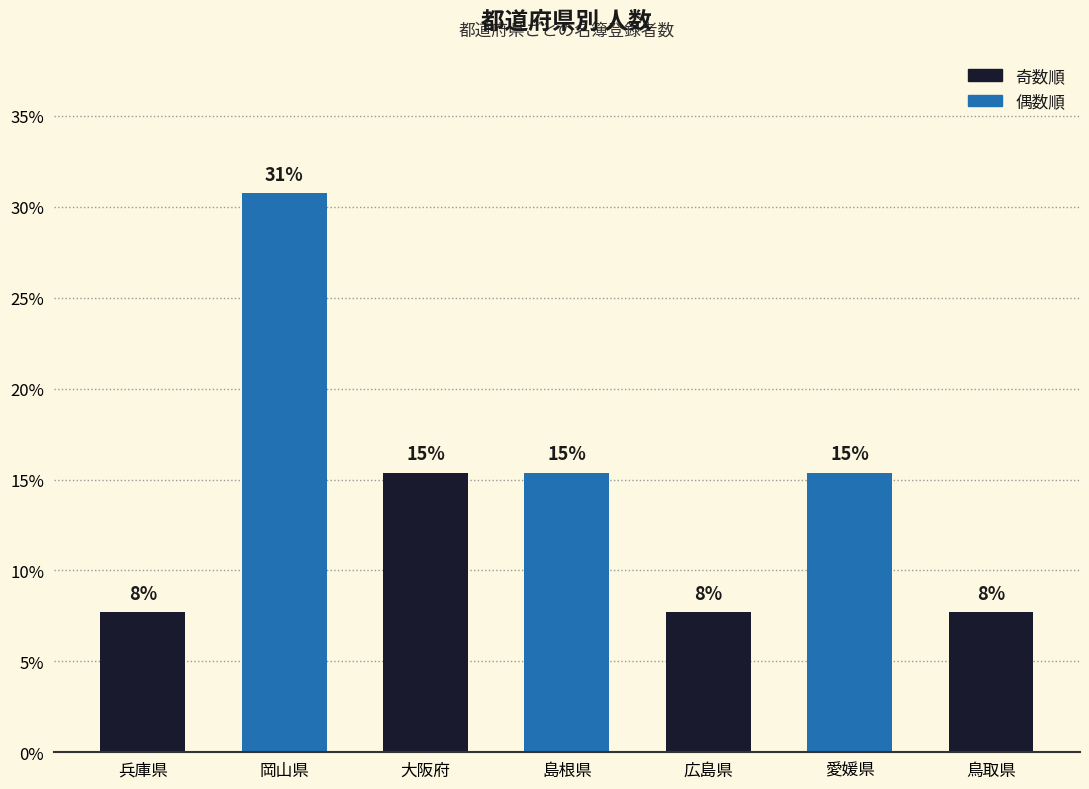

Does the chart contain any negative values?

No